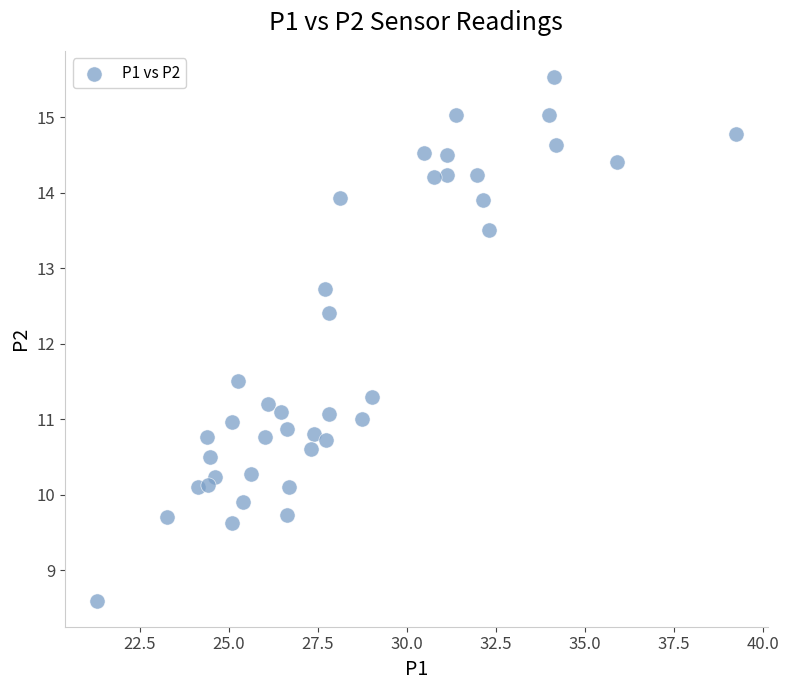

What Y value in the scatter plot is closest to 12?

12.4